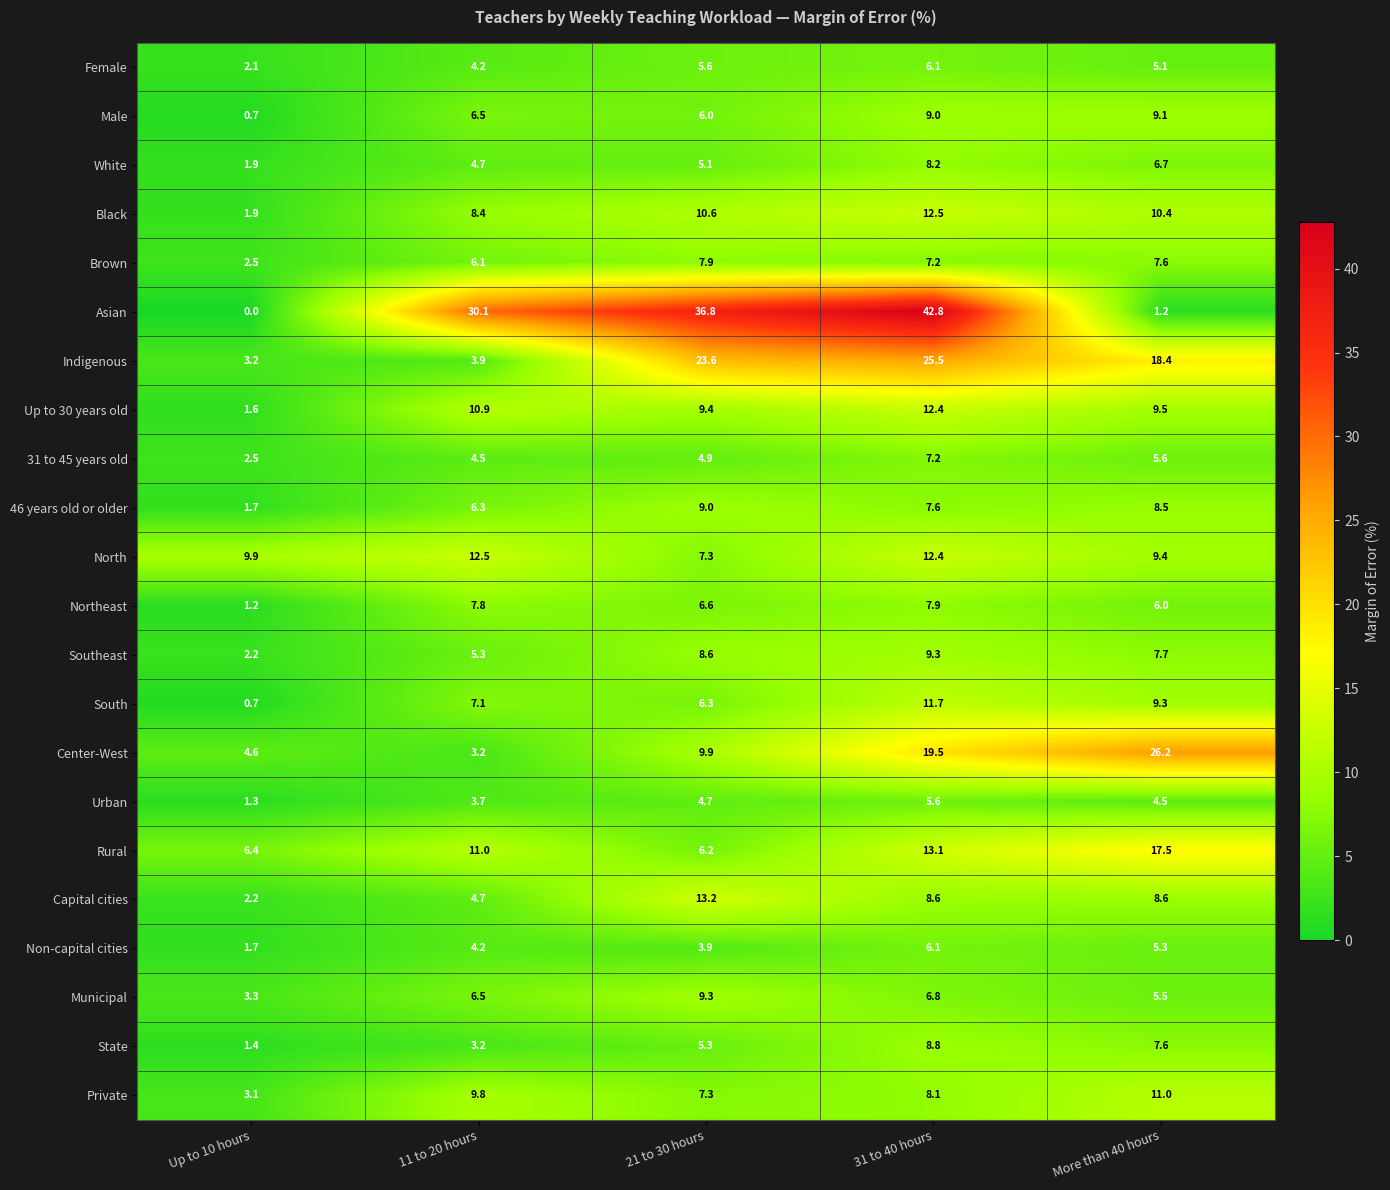

The value of 31 to 45 years old at More than 40 hours is 9.1. True or false?

False